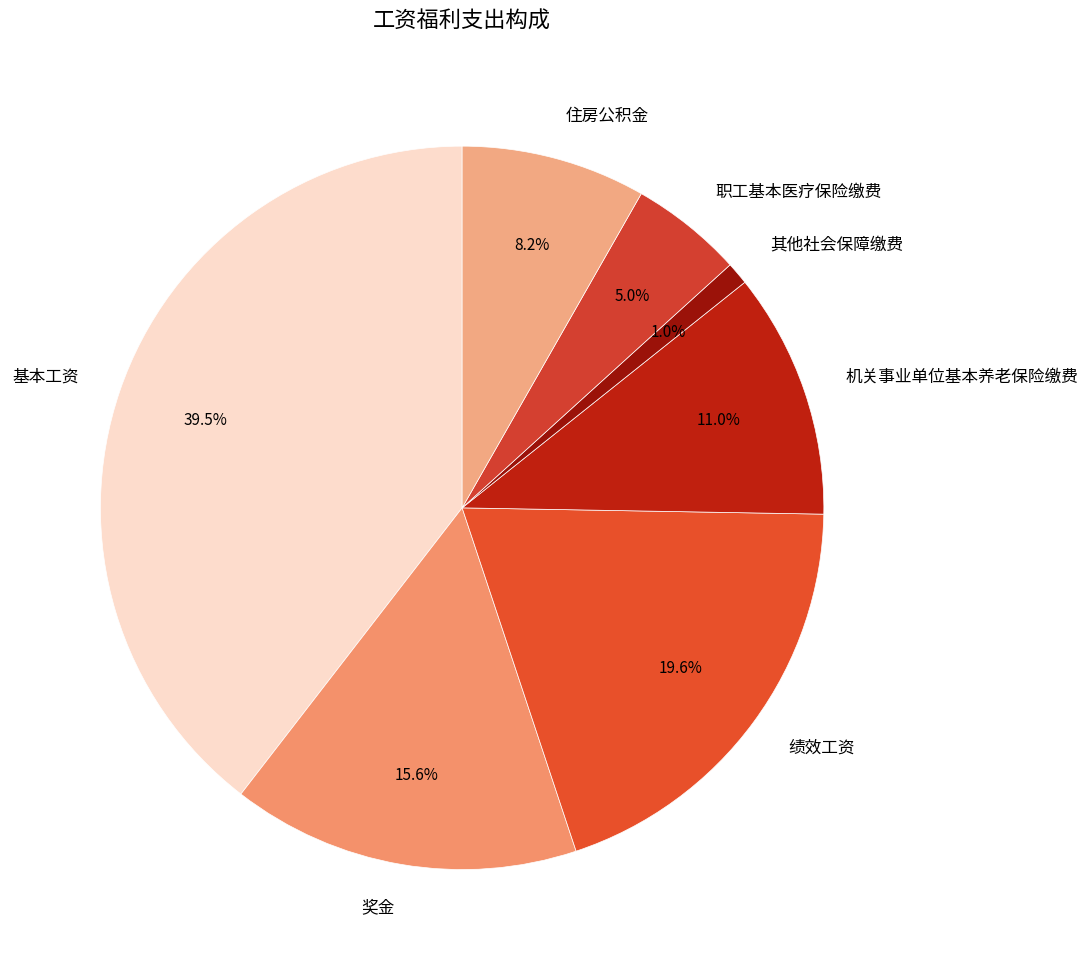

To the nearest percent, what is the average slice percentage?

14%